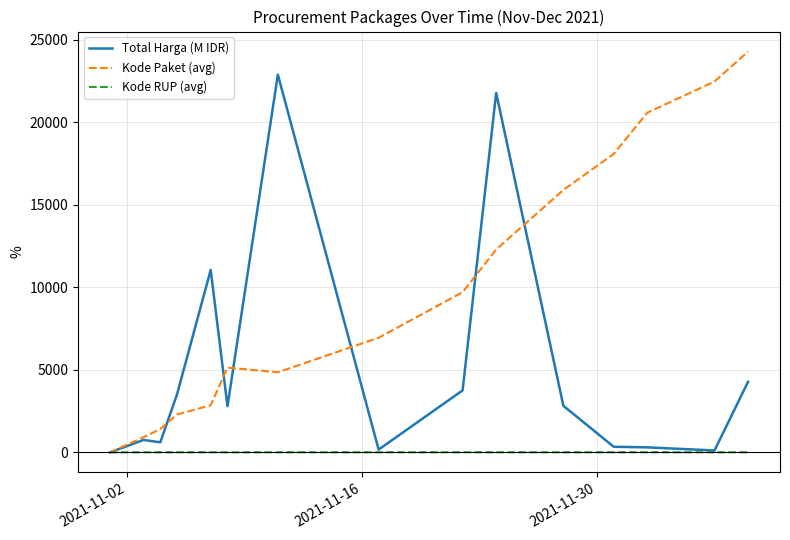

List the series in order of their peak value, highest first.

Kode Paket (avg), Total Harga (M IDR), Kode RUP (avg)